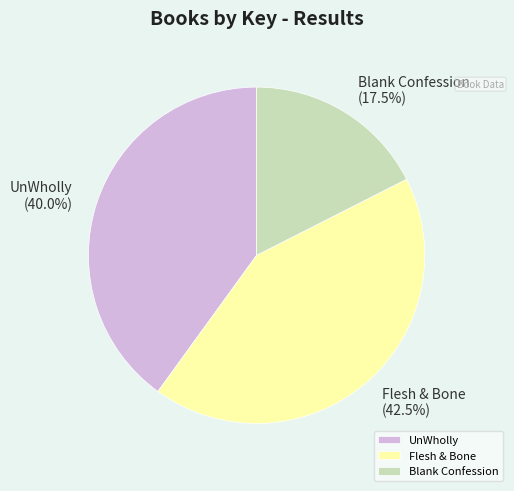

Between UnWholly and Blank Confession, which is larger?

UnWholly